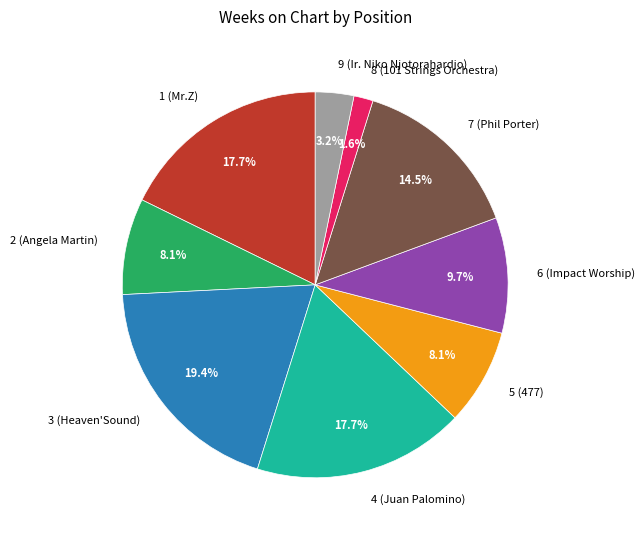

Which category has the biggest portion of the pie?

3 (Heaven'Sound)